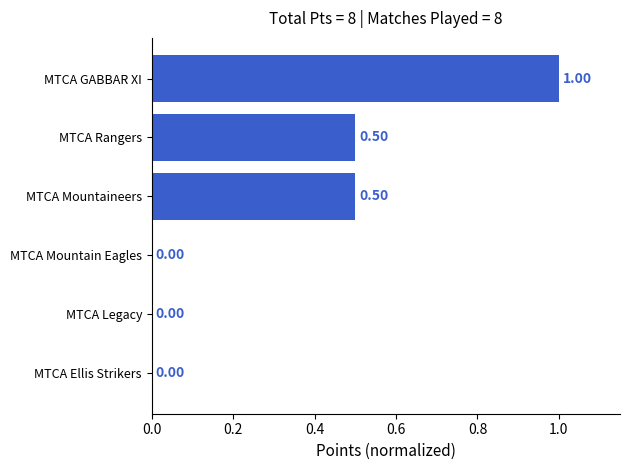

What is the maximum value shown in the chart?

1.0